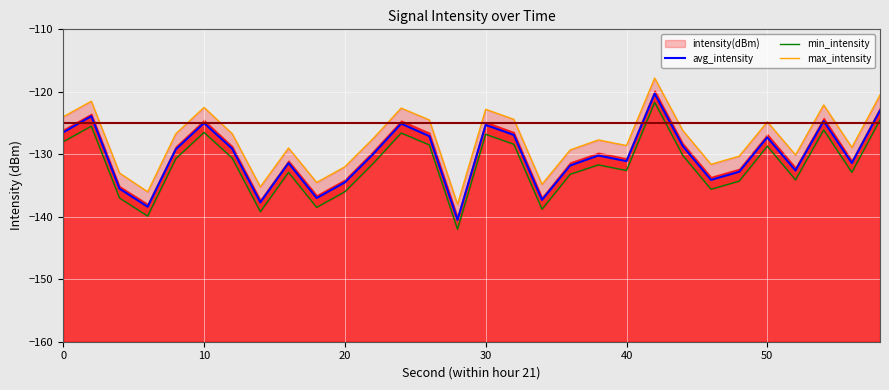

The value of avg_intensity at 50 is -203.5. True or false?

False